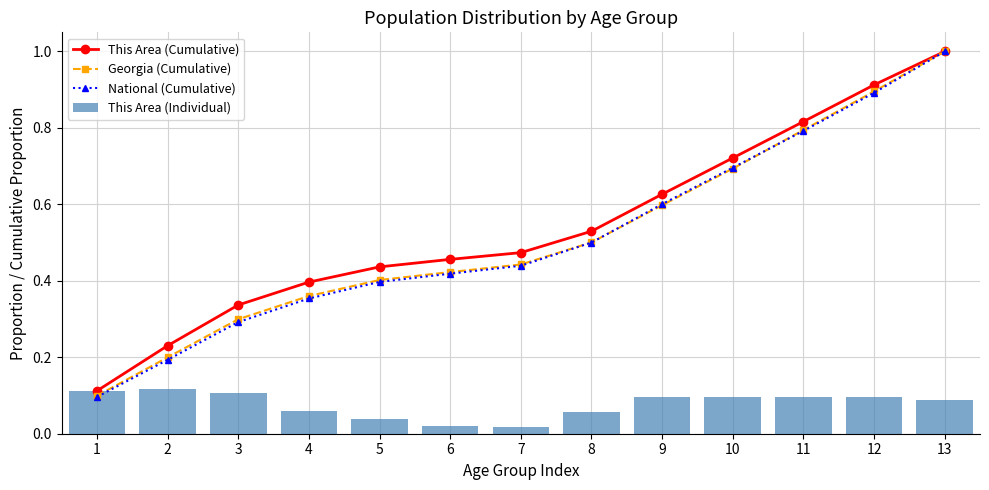

Rank the series by their maximum value, from lowest to highest.

This Area (Individual), This Area (Cumulative), Georgia (Cumulative), National (Cumulative)